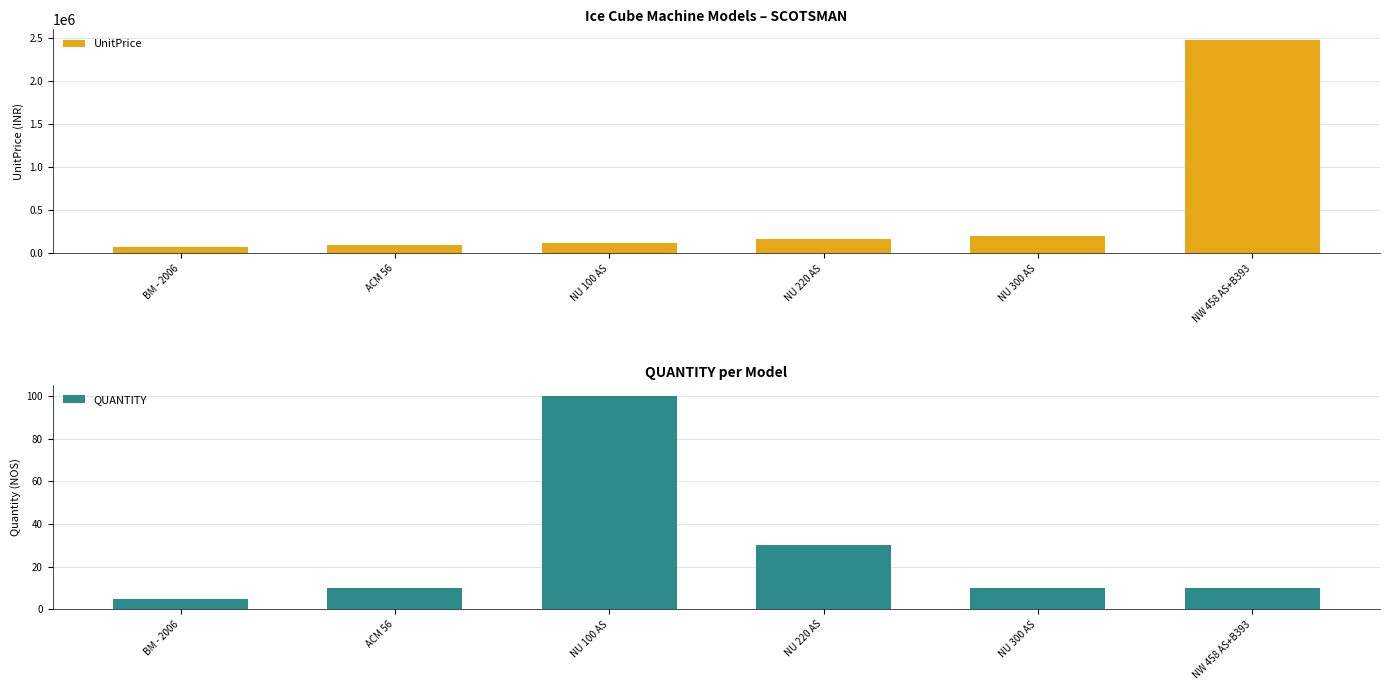

What is the spread (max minus min) of values at NU 300 AS?

203990